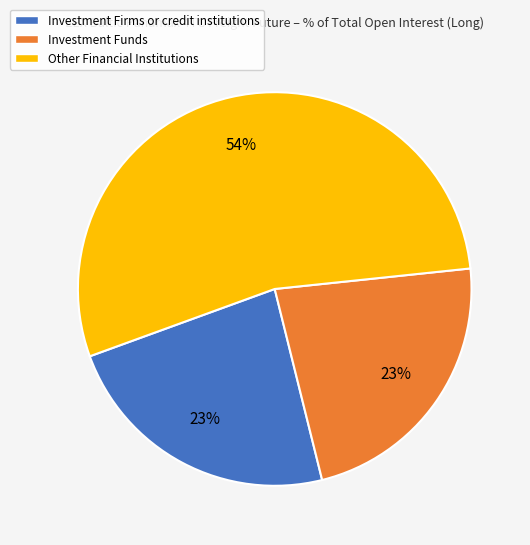

Between Investment Funds and Other Financial Institutions, which is larger?

Other Financial Institutions